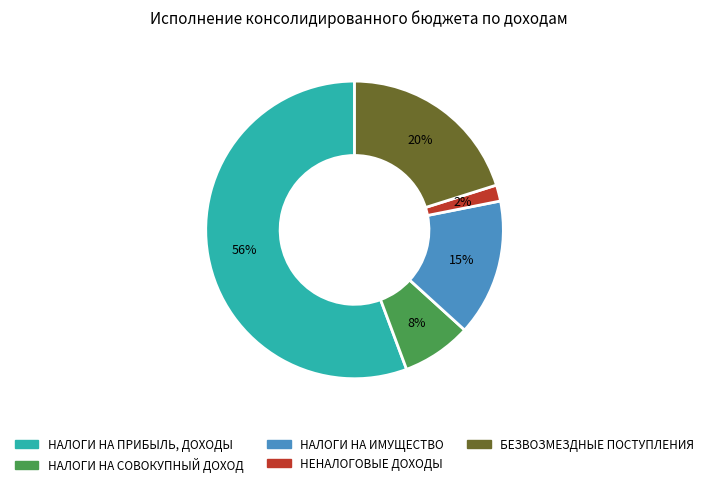

The НАЛОГИ НА ПРИБЫЛЬ, ДОХОДЫ slice represents 56% of the pie. True or false?

True